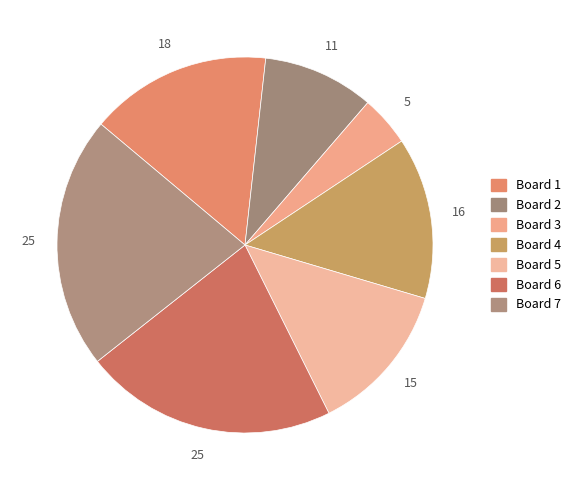

Which slice is the largest?

Board 6